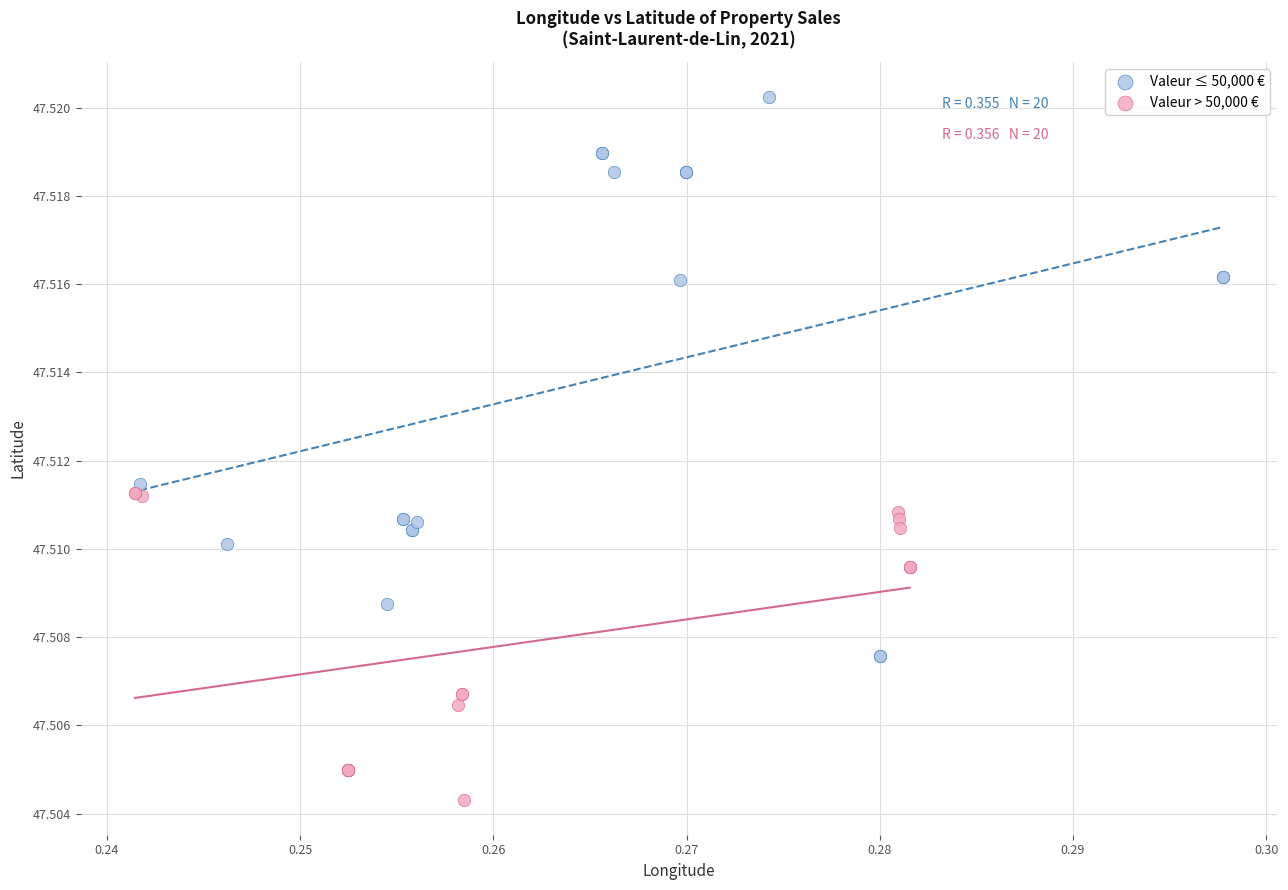

Which series contains the highest Y value?

Valeur ≤ 50,000 €